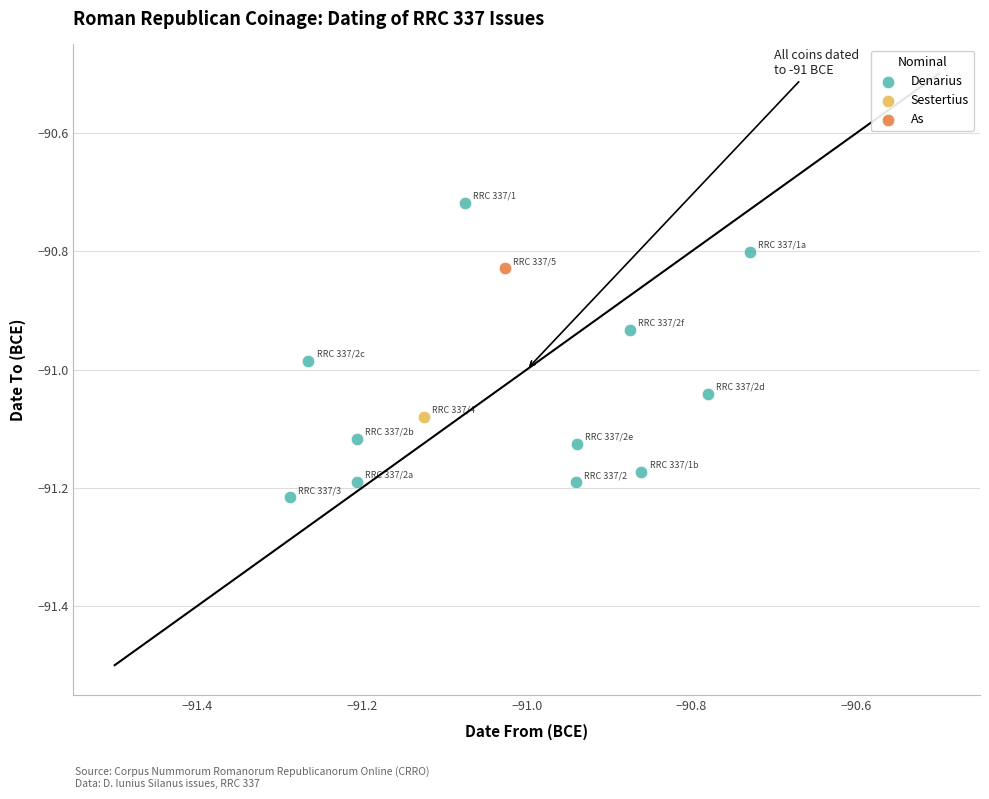

What are all the series names shown in the legend?

Denarius, Sestertius, As